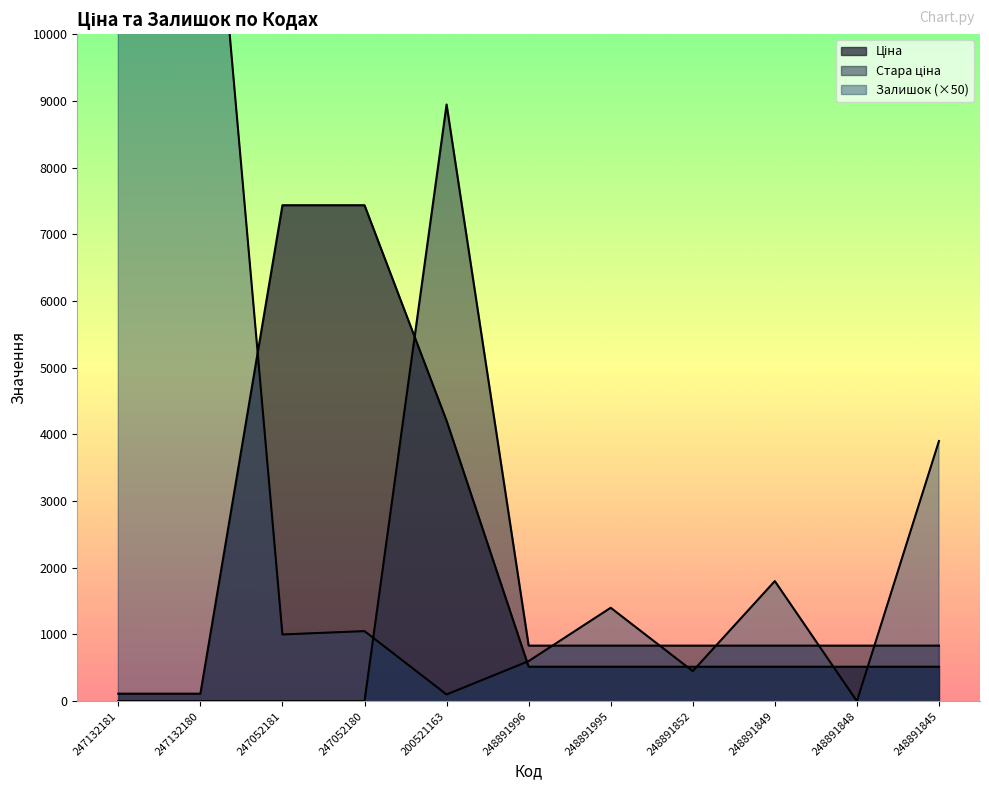

Which series has the widest spread of values?

Залишок